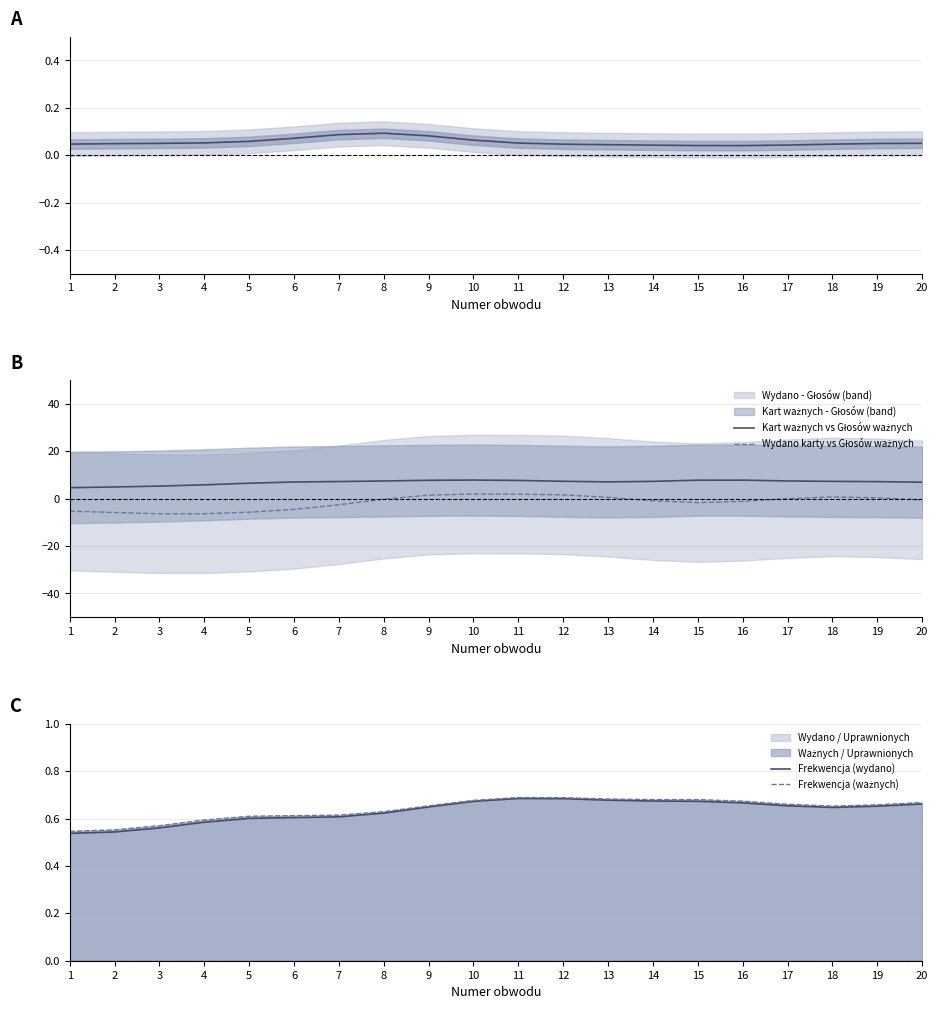

True or false: Wydano karty vs Głosów ważnych has a value of 1.6 at 12.

True